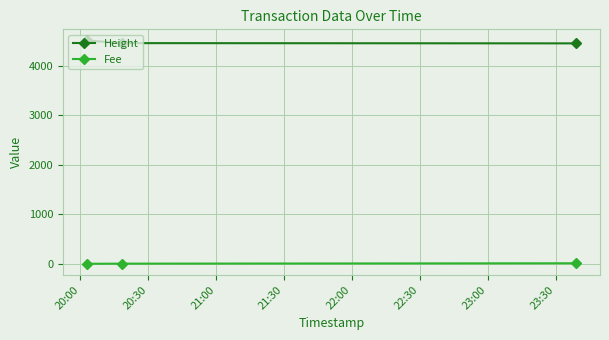

How many categories are shown in the chart?

3